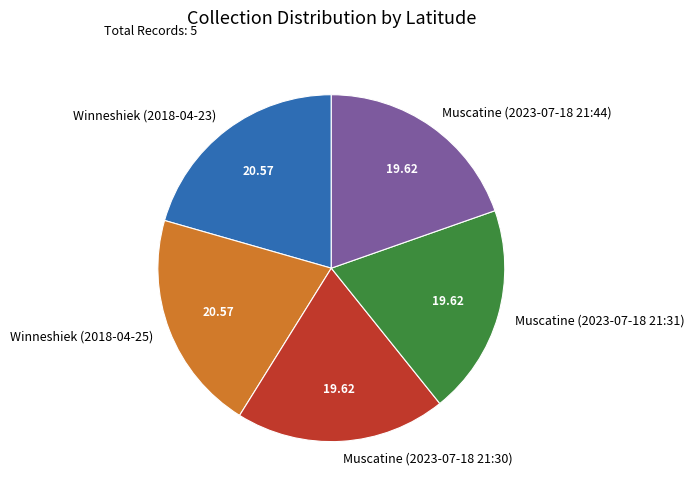

What is the ratio of the value at Muscatine (2023-07-18 21:31) to the value at Winneshiek (2018-04-25)?

1.0